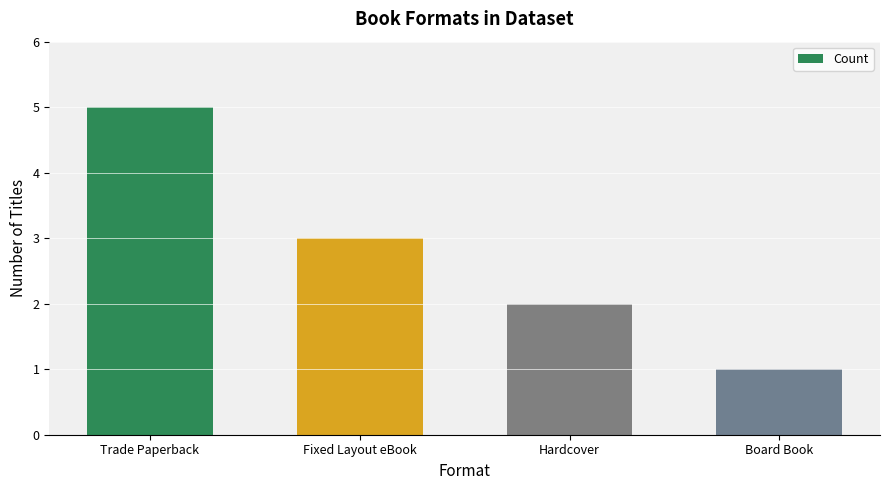

List the labels in order of value, largest first.

Trade Paperback, Fixed Layout eBook, Hardcover, Board Book